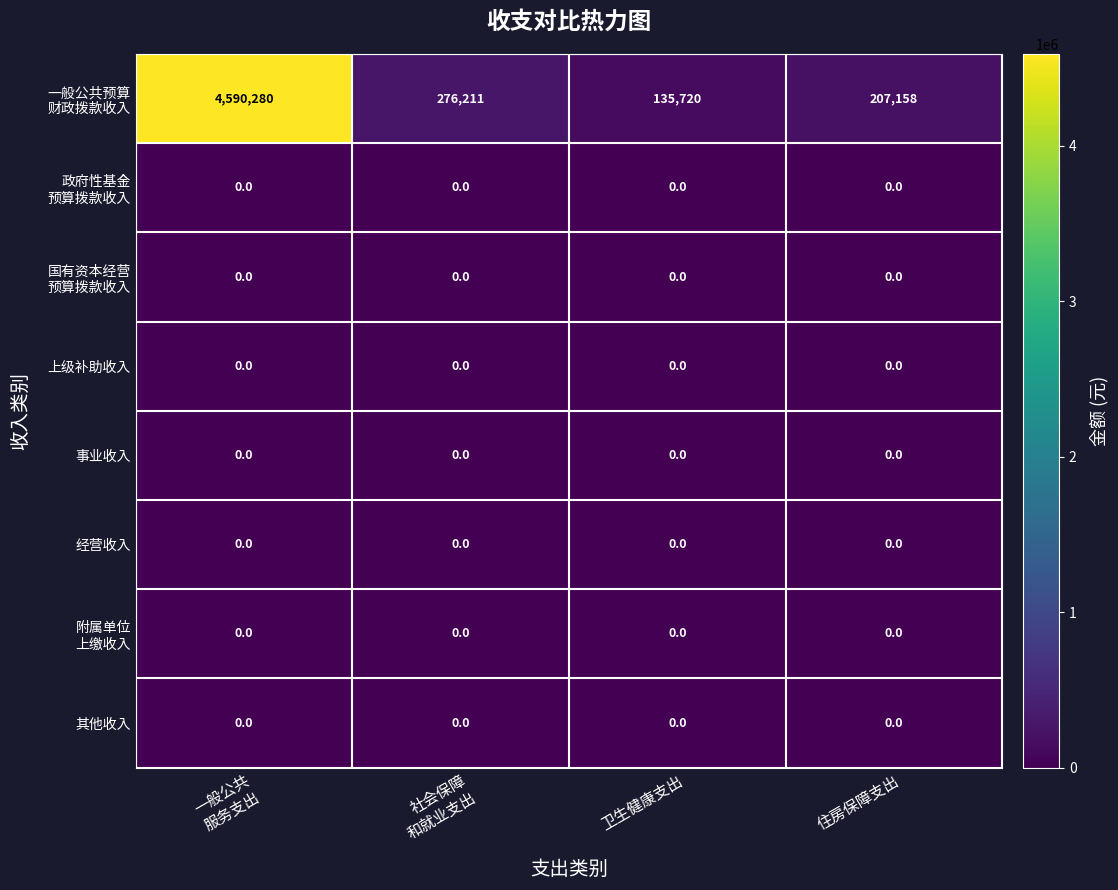

What is the maximum value shown in the chart?

4590280